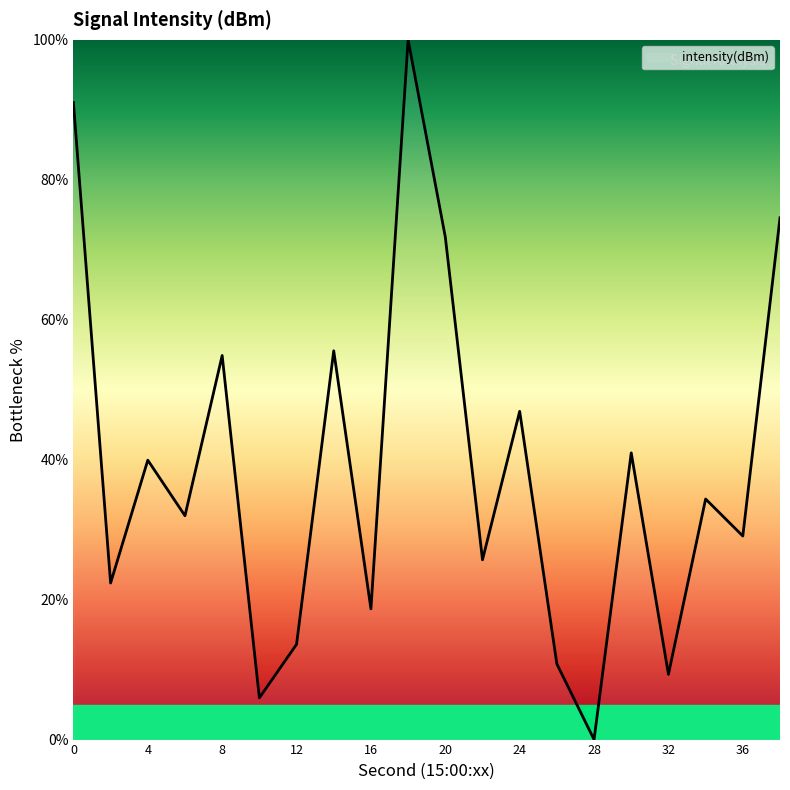

What is the difference between the maximum and minimum values?

100.0